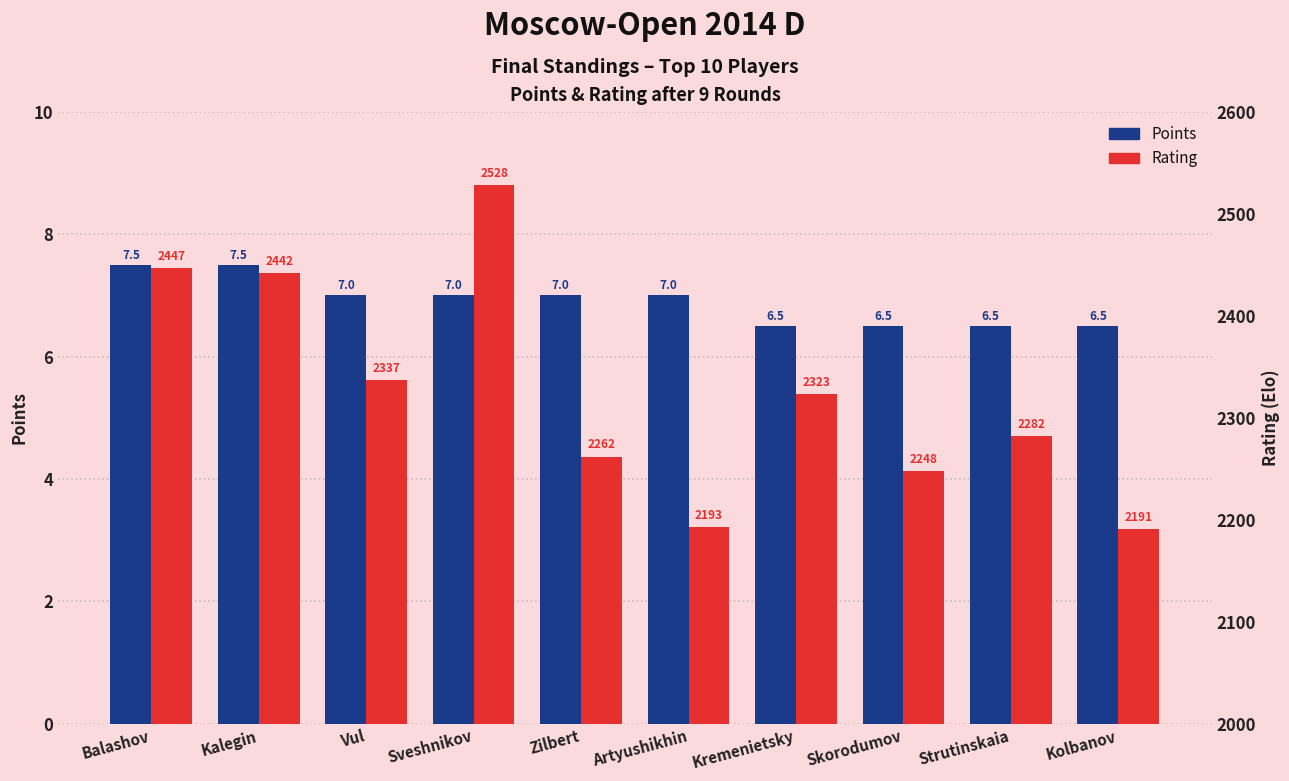

Reading right to left, what are all the values shown in this chart?

Points: 6.5	6.5	6.5	6.5	7.0	7.0	7.0	7.0	7.5	7.5
Rating: 2191.0	2282.0	2248.0	2323.0	2193.0	2262.0	2528.0	2337.0	2442.0	2447.0